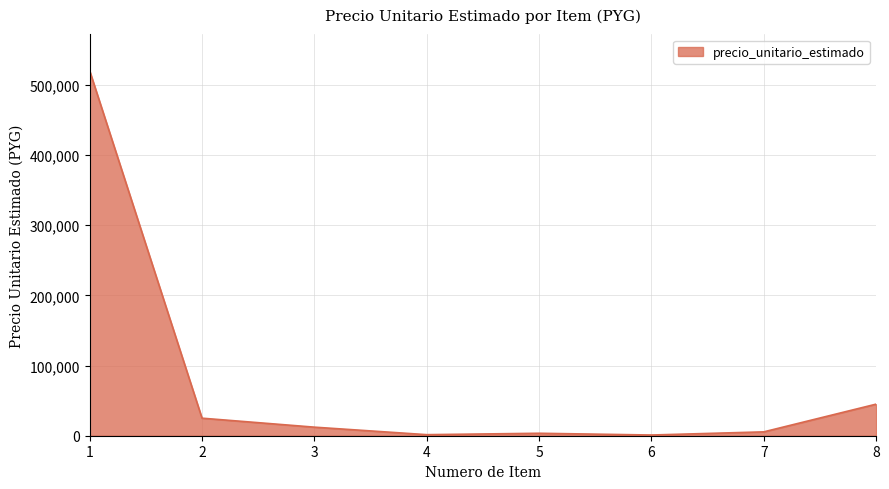

What is the change in value from 1 to 2?

-495000